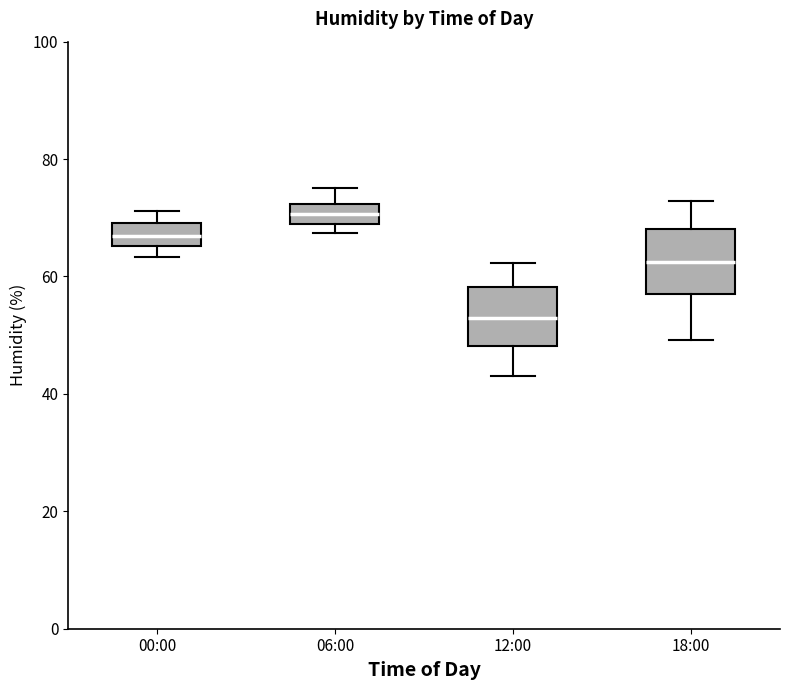

Which box has the highest median line?

06:00